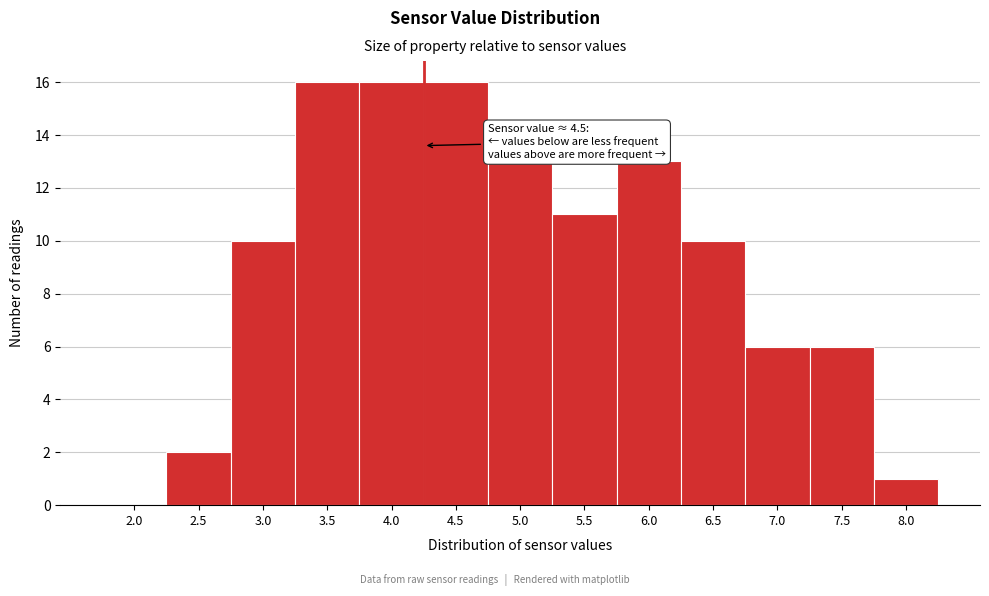

Reading left to right, what are all the values shown in this chart?

2.0=0	2.5=2	3.0=10	3.5=16	4.0=16	4.5=16	5.0=13	5.5=11	6.0=13	6.5=10	7.0=6	7.5=6	8.0=1